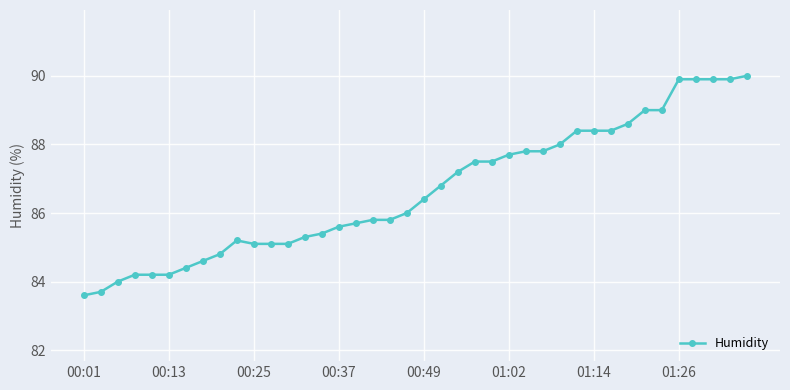

What is the minimum value shown in the chart?

83.6